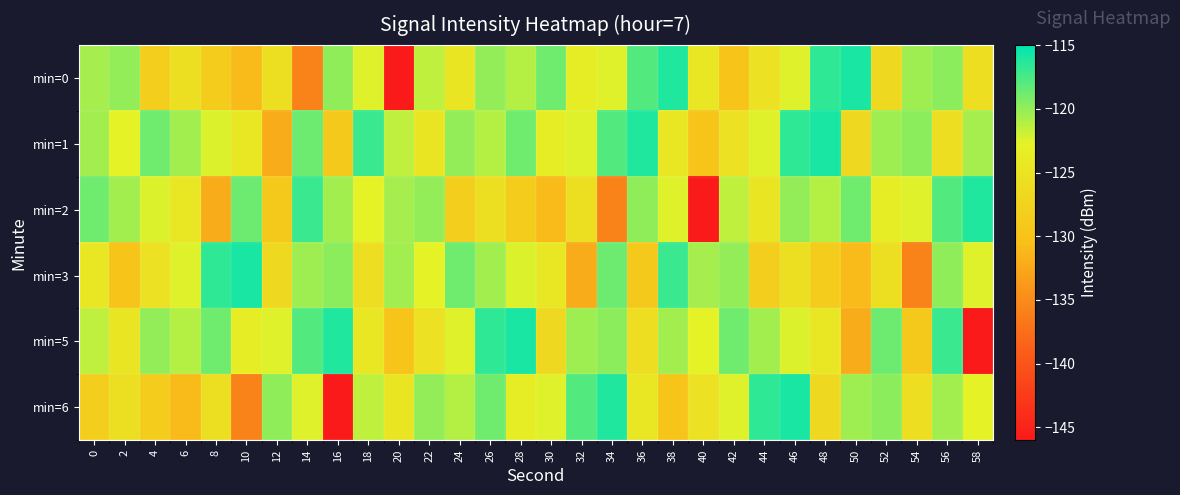

Which series has the widest spread of values?

min=0